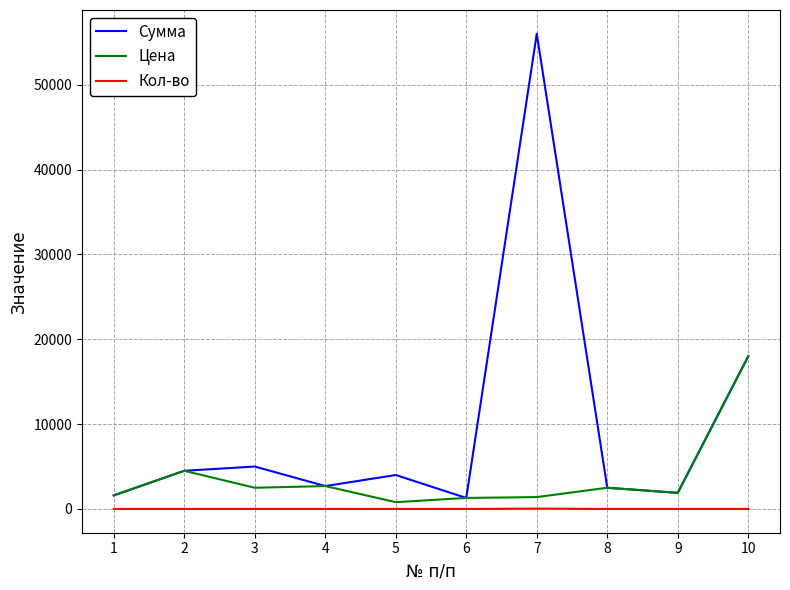

Is it true that Цена equals 1300 at 6?

True